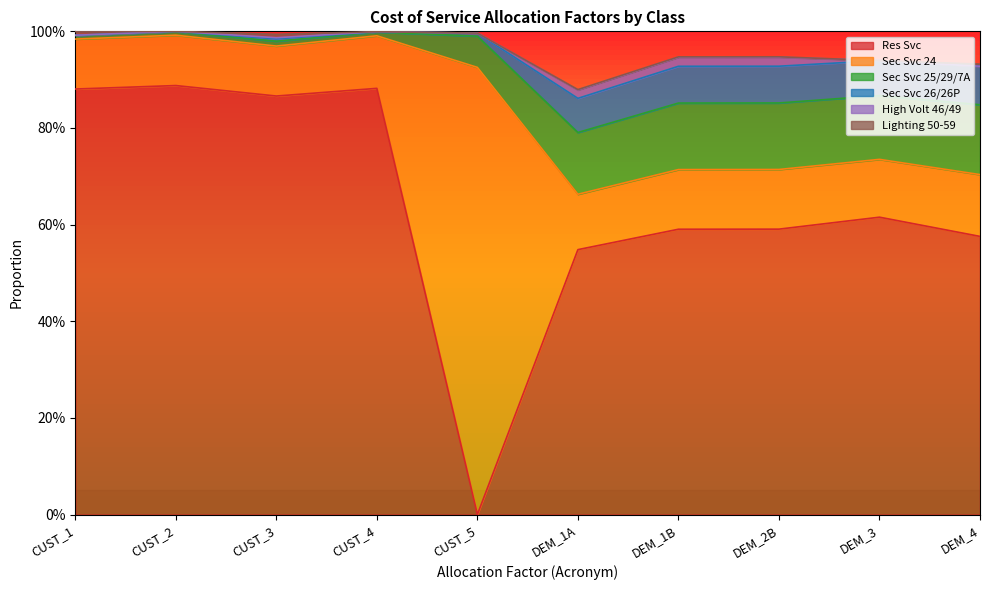

What is the spread (max minus min) of values at CUST_4?

0.9